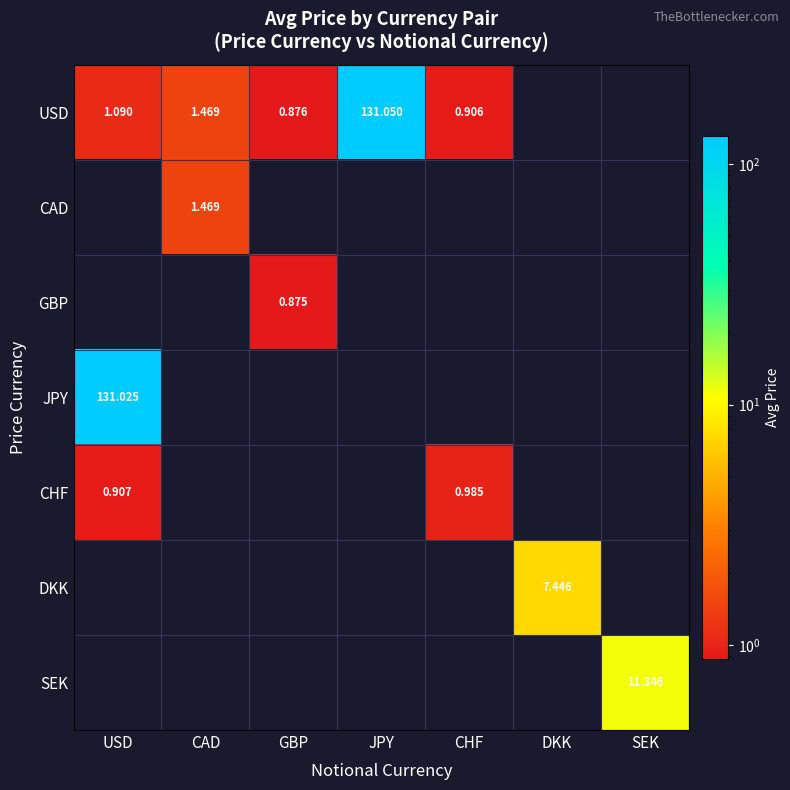

Count the number of data series in this chart.

7